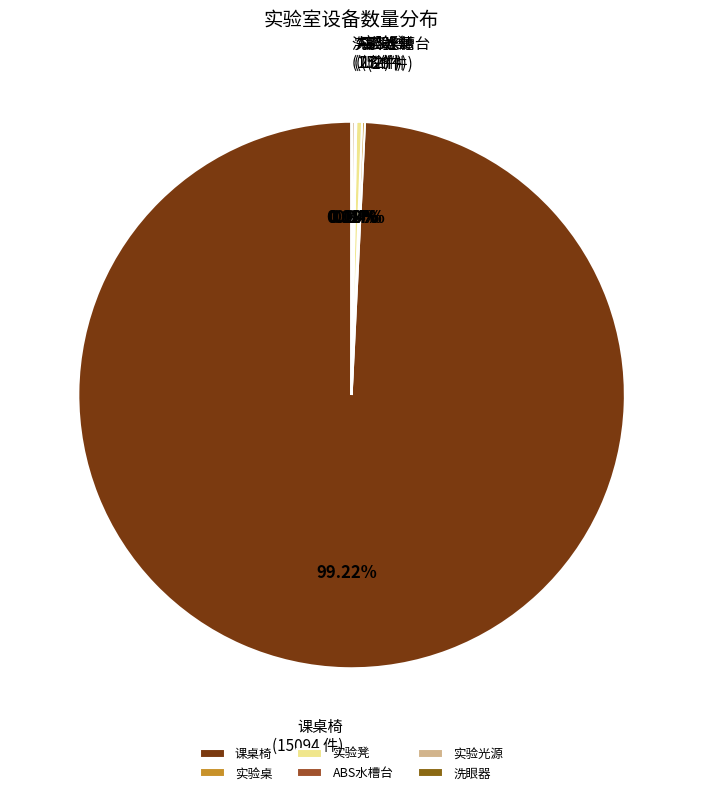

Which slice is the largest?

课桌椅